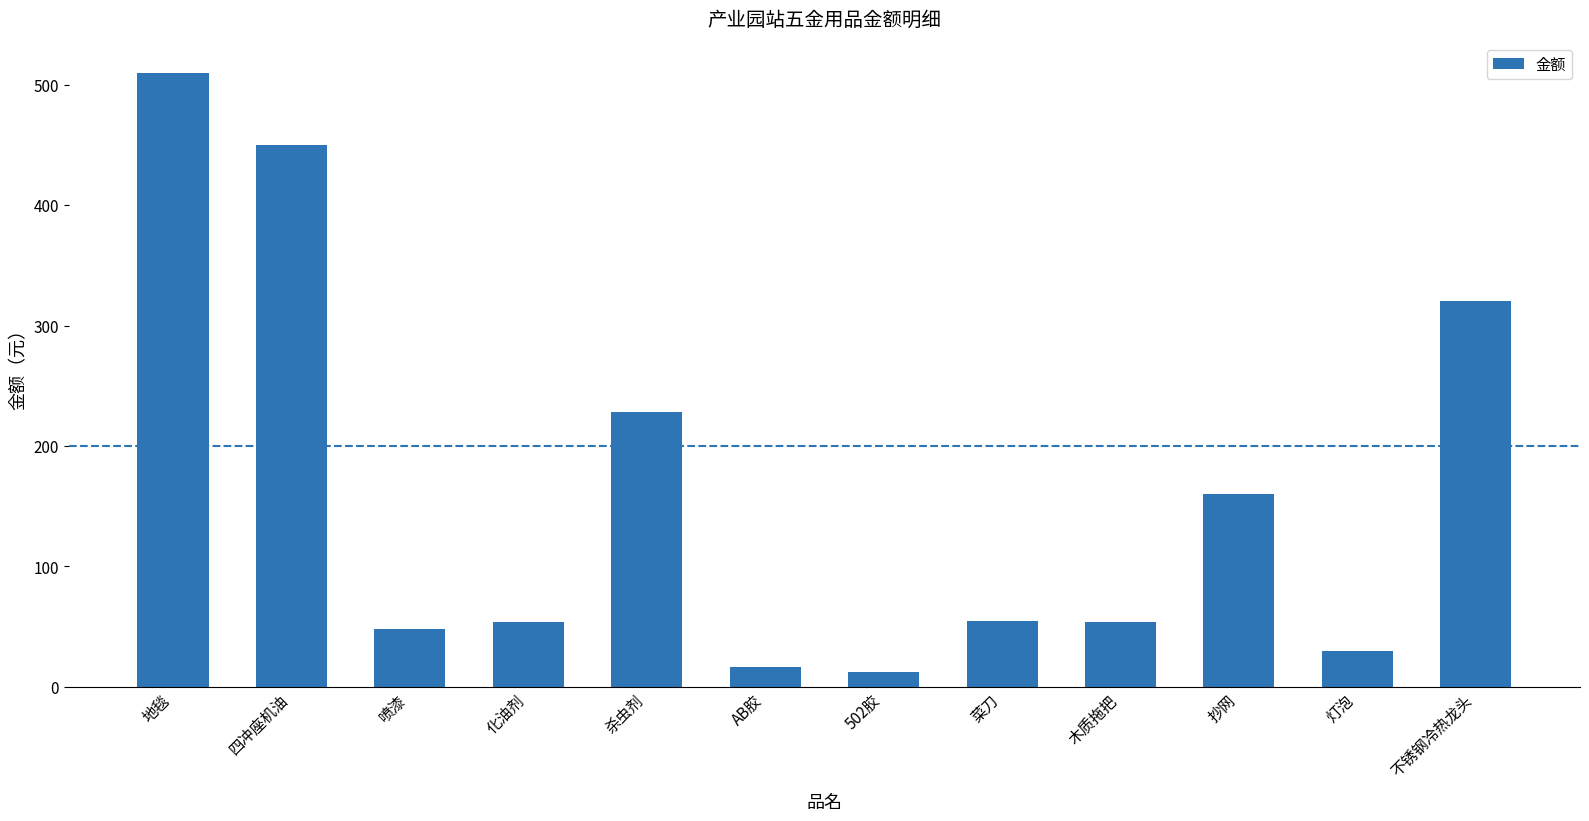

True or false: the data shows 16 at 菜刀.

False